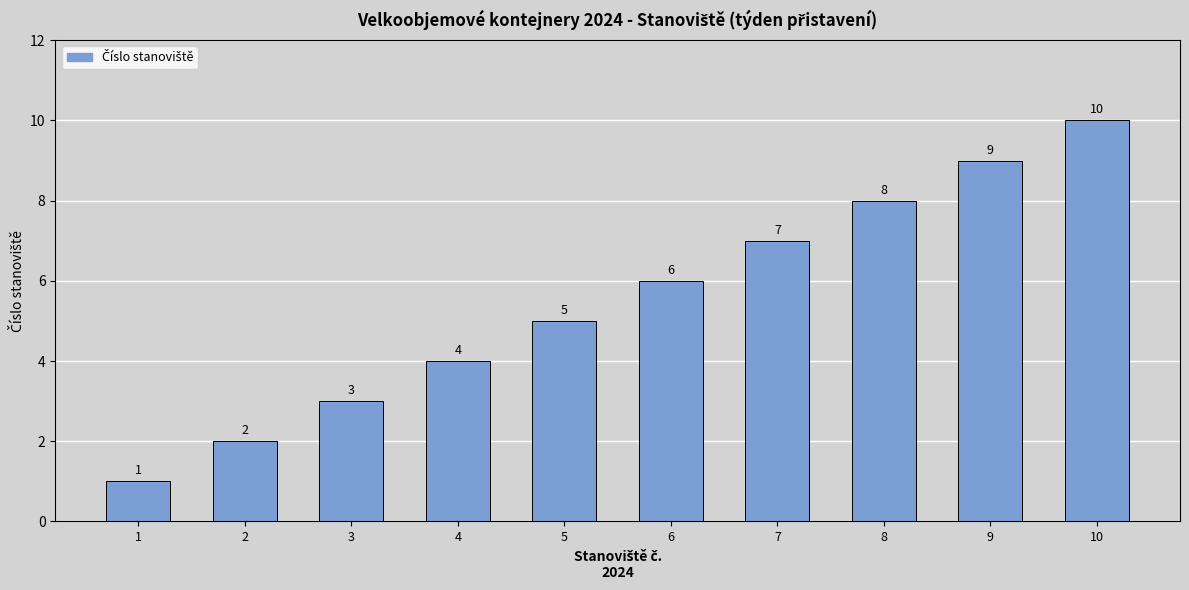

What is the difference between the values at 9 and 10?

1